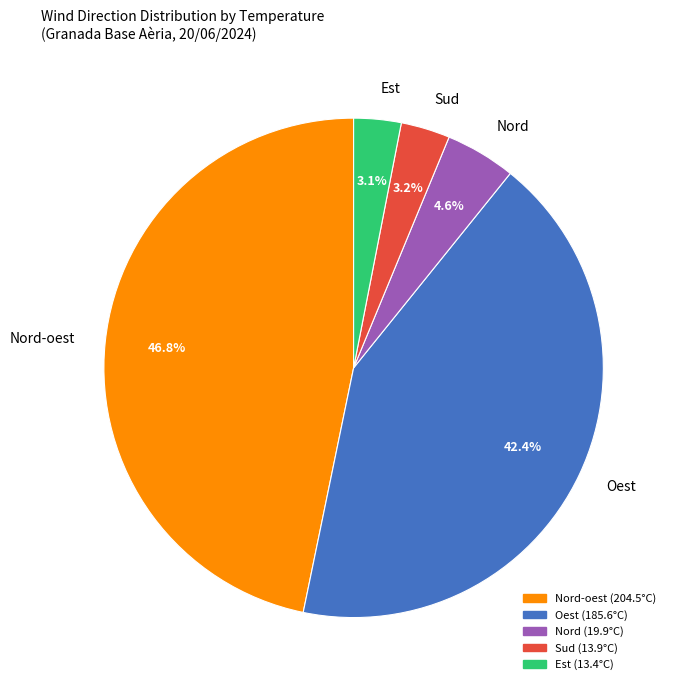

What portion of the pie excludes Nord-oest?

53.2%